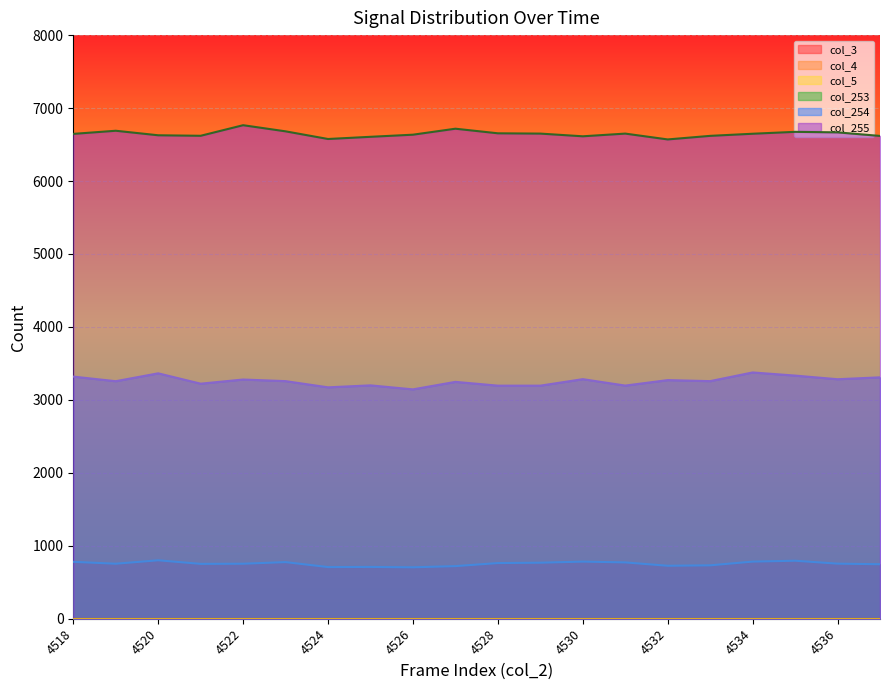

Is the value of col_253 at 4537 greater than the value of col_255 at 4528?

No